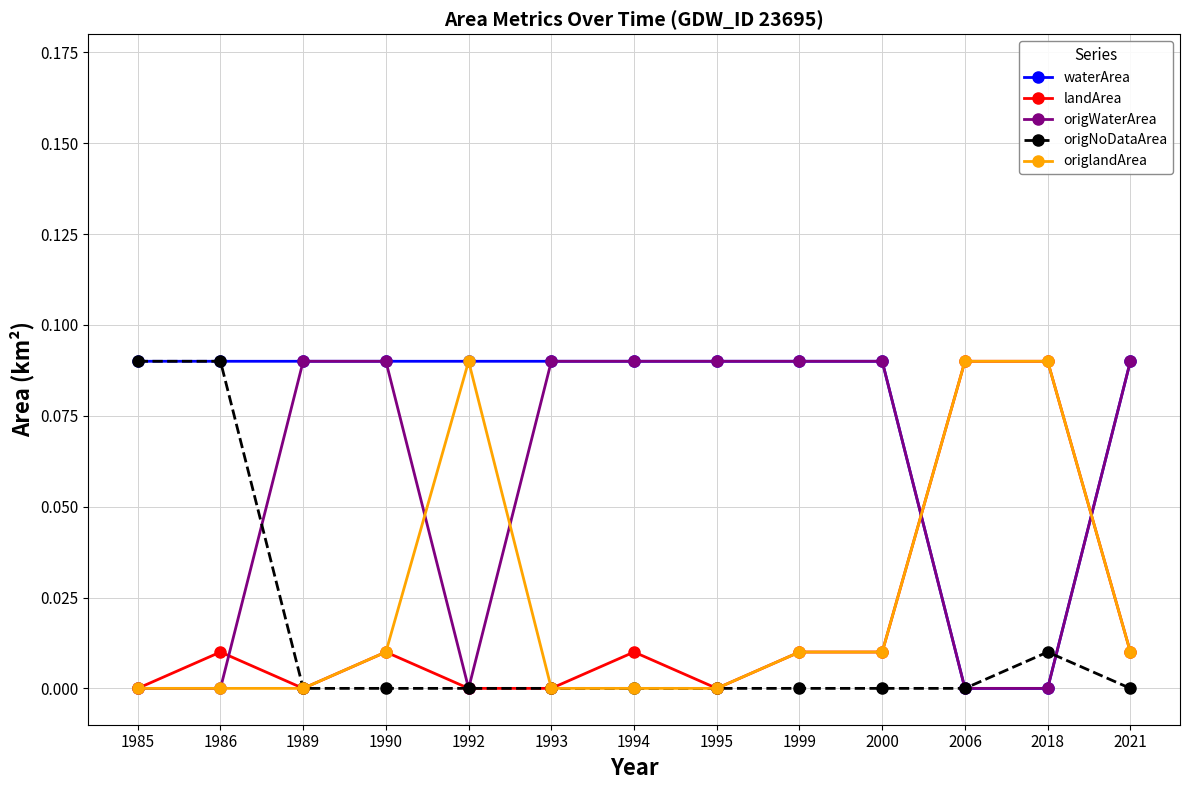

How many intersections are there between landArea and waterArea?

2